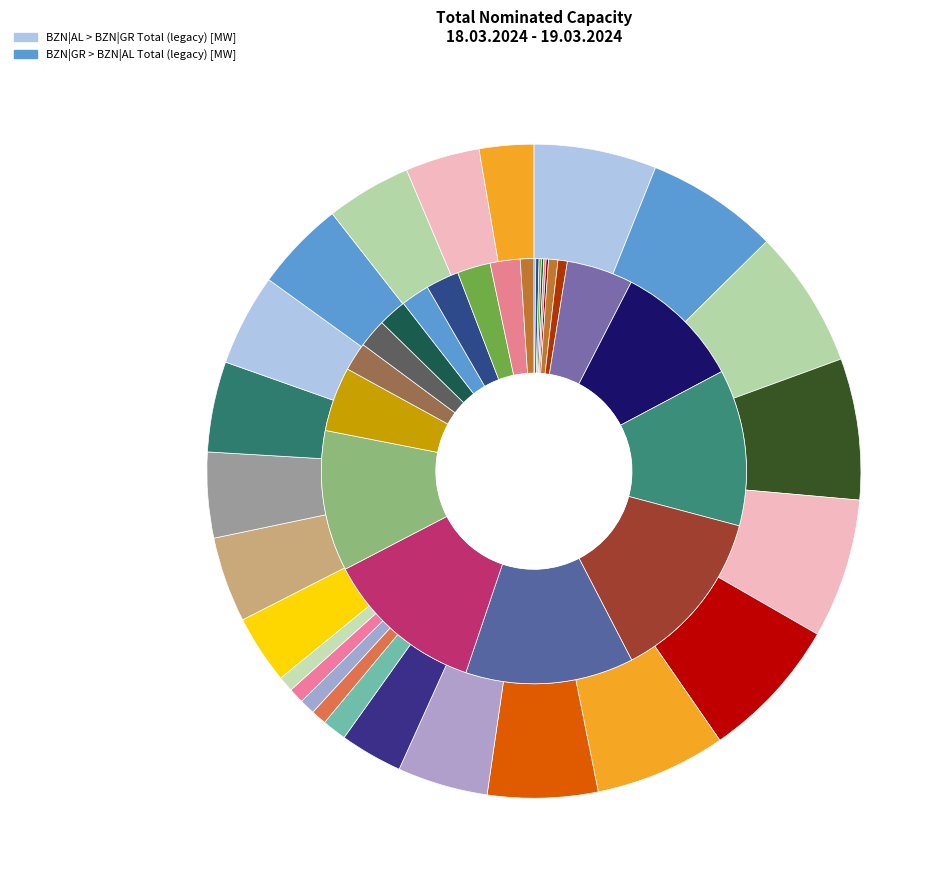

Is it true that 05:00-06:00 is 0% of the pie?

True